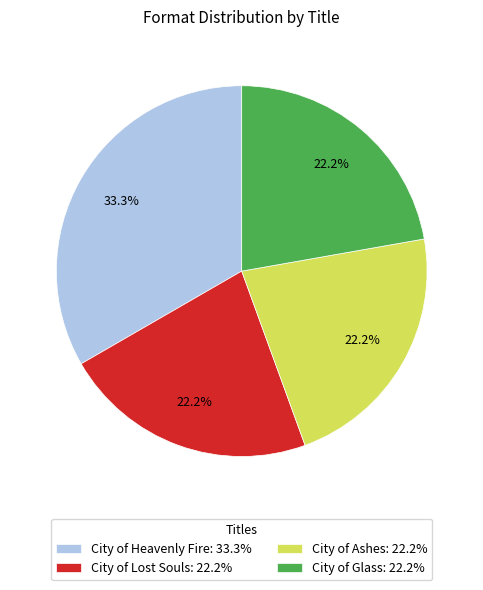

What percentage do City of Heavenly Fire: 33.3% and City of Ashes: 22.2% together represent?

55.6%